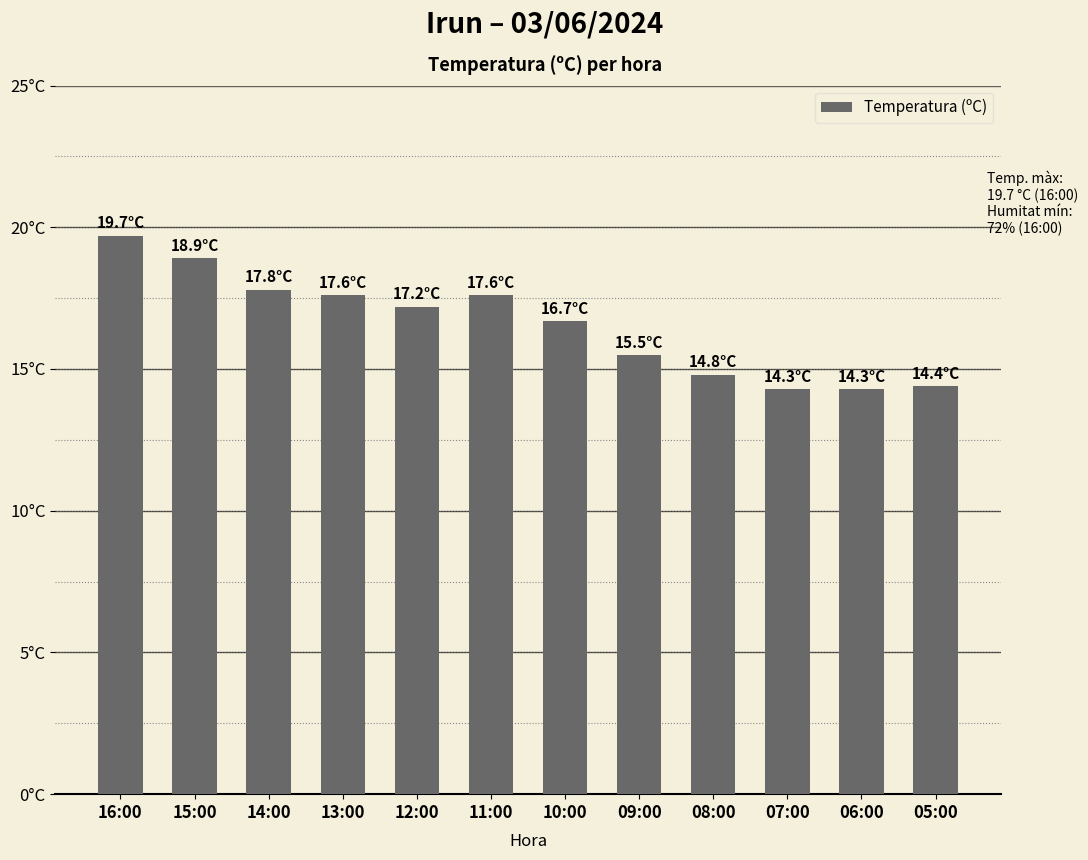

Reading left to right, extract all data points from this chart.

16:00=19.7	15:00=18.9	14:00=17.8	13:00=17.6	12:00=17.2	11:00=17.6	10:00=16.7	09:00=15.5	08:00=14.8	07:00=14.3	06:00=14.3	05:00=14.4